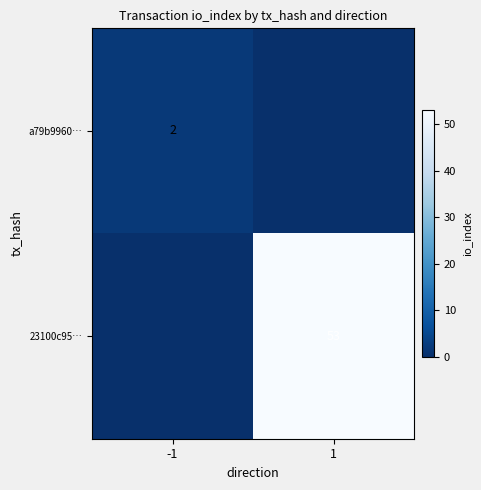

The a79b9960… series shows 3 at -1. True or false?

False